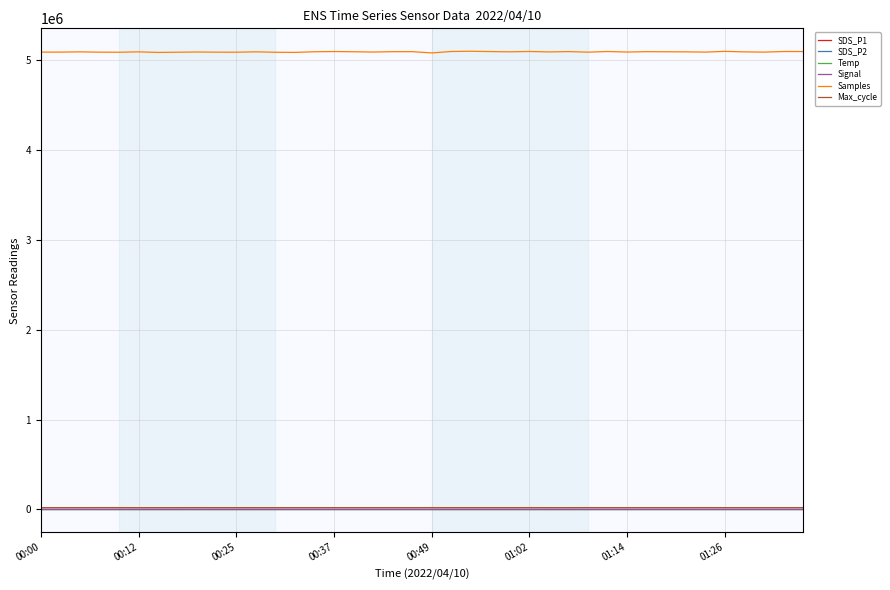

Which series has the largest range (max minus min)?

Samples